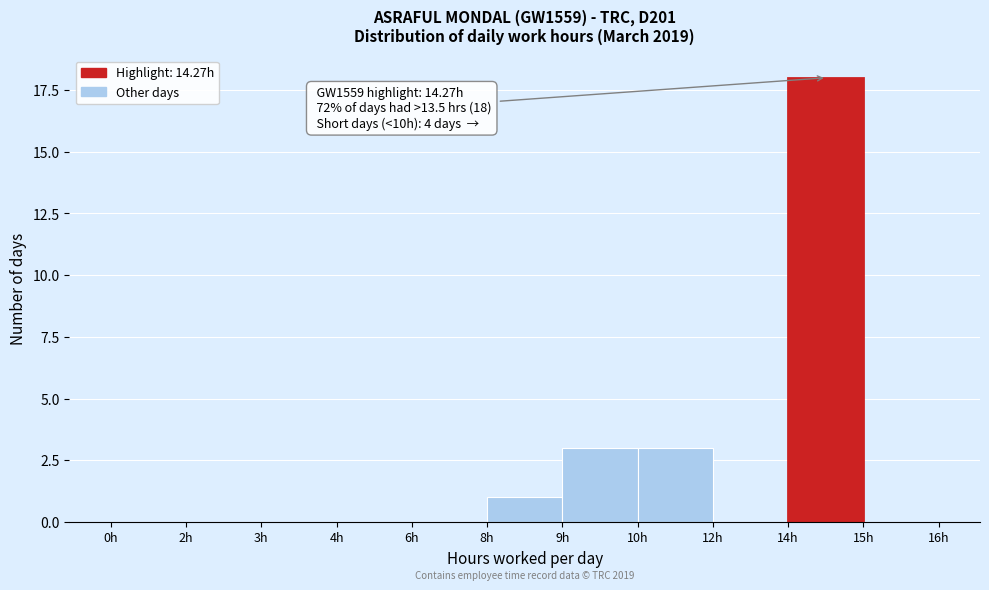

Reading left to right, transcribe all the data shown in this chart.

0h=0	2h=0	3h=0	4h=0	6h=0	8h=1	9h=3	10h=3	12h=0	14h=18	15h=0